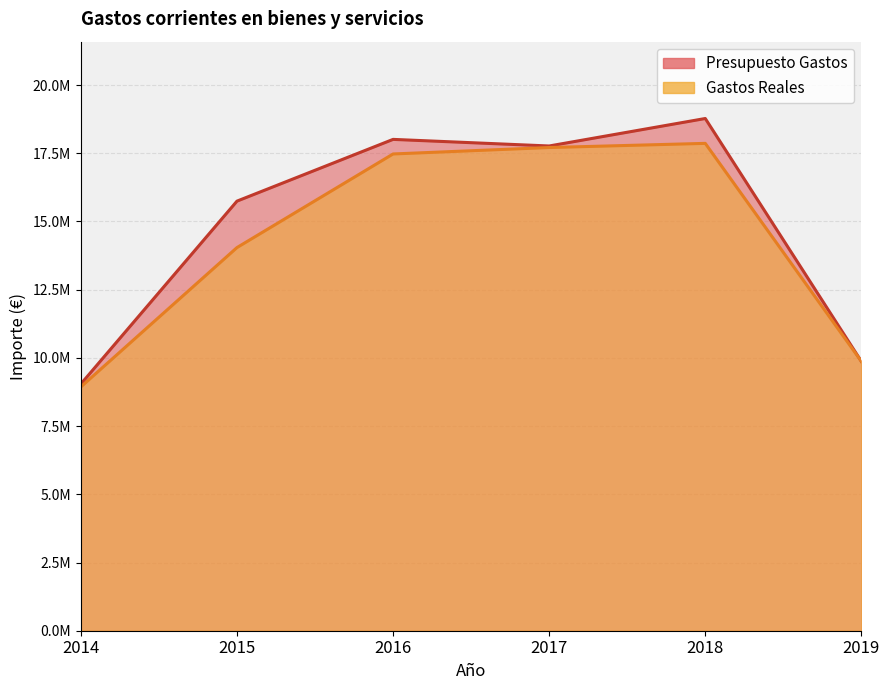

How many data points in Gastos Reales are above 17474095?

3